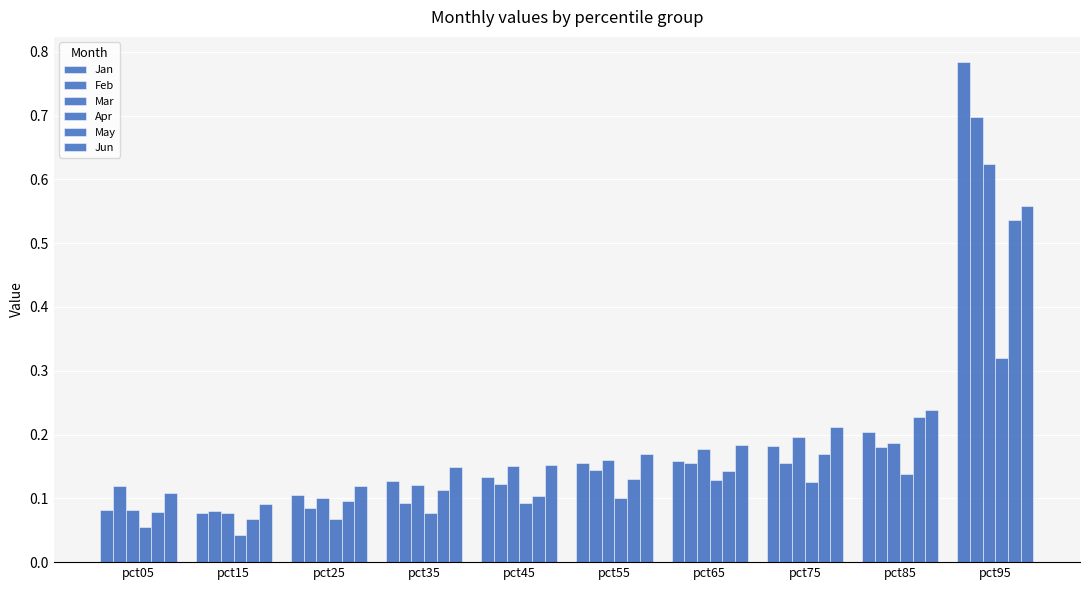

How many Jan values are between 0 and 1?

10